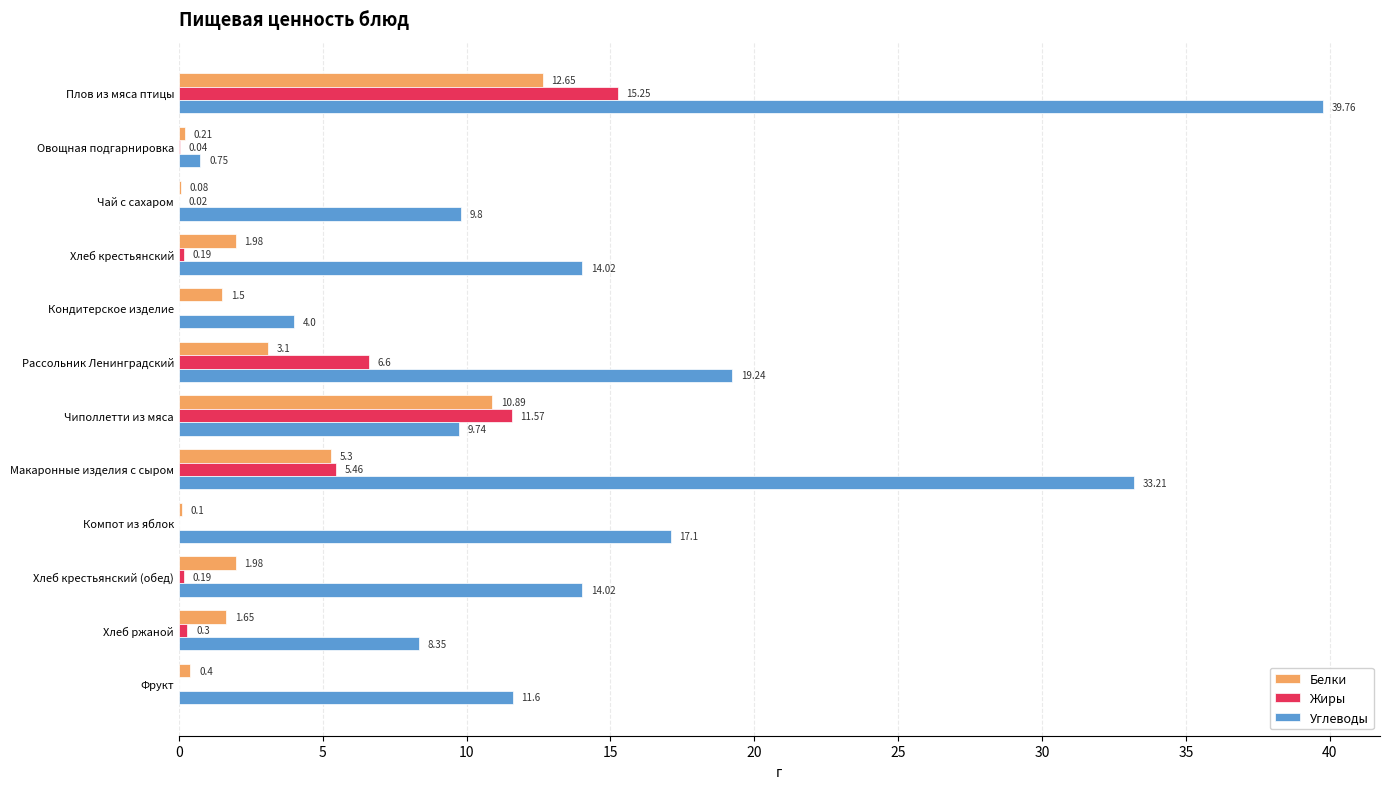

What is the sum of all Белки values?

39.8